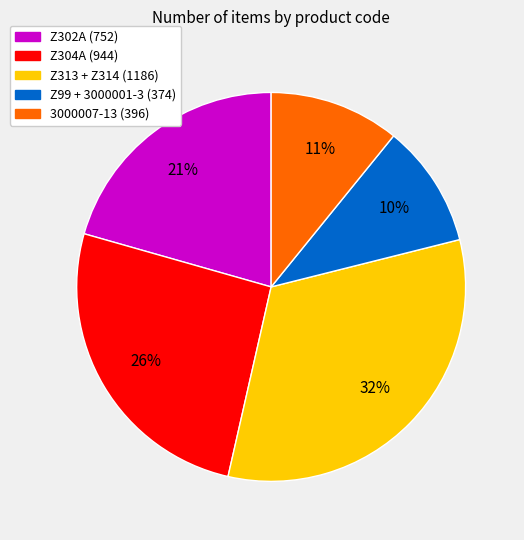

Is there any slice that represents more than half of the pie?

No